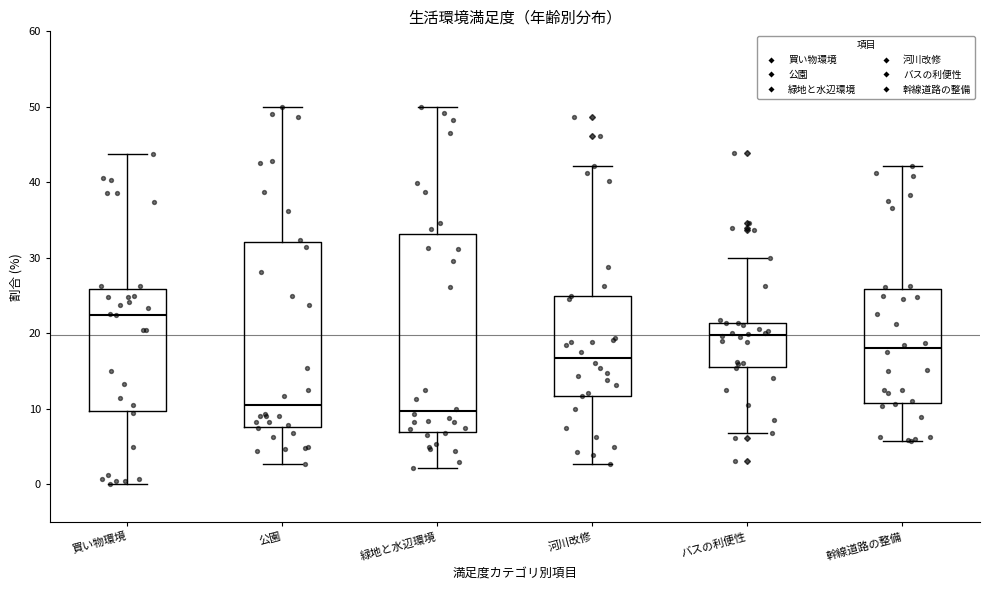

Reading left to right, read every box against the y-axis: the position of its median line, the range the box covers, and the ends of its whiskers. The values are not printed on the chart, so give them approximately, as read against the axis.

買い物環境: median 22, box 10 to 26, whiskers 0 to 44
公園: median 11, box 8 to 32, whiskers 3 to 50
緑地と水辺環境: median 10, box 7 to 33, whiskers 2 to 50
河川改修: median 17, box 12 to 25, whiskers 3 to 42
バスの利便性: median 20, box 16 to 21, whiskers 7 to 30
幹線道路の整備: median 18, box 11 to 26, whiskers 6 to 42